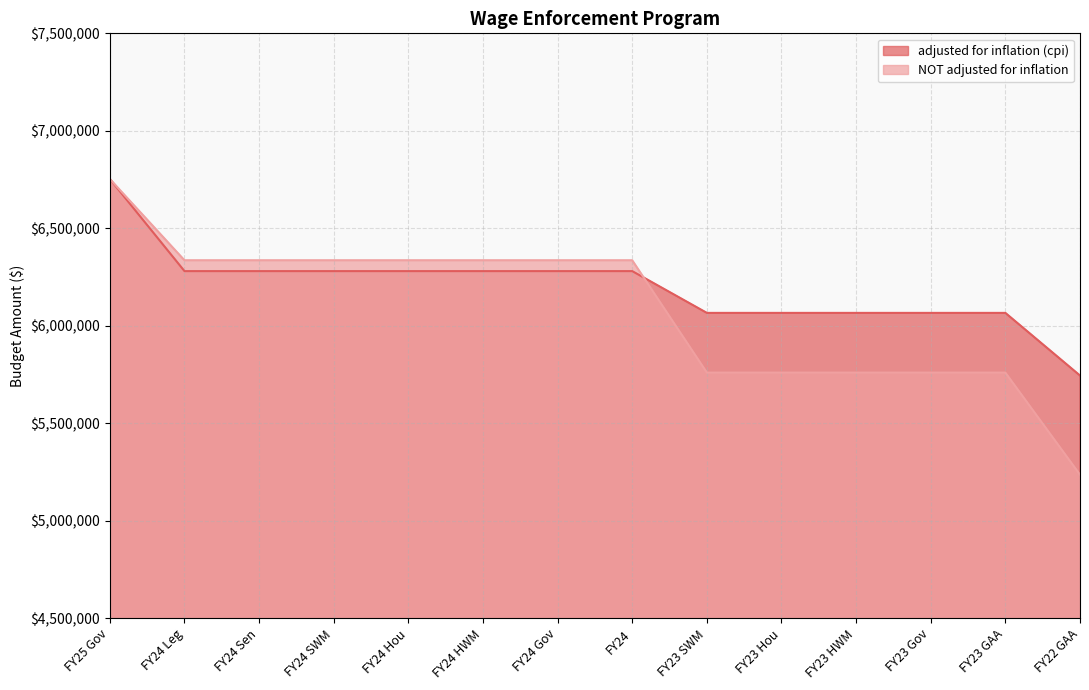

What is the total value across all series at FY24 Hou?

12616407